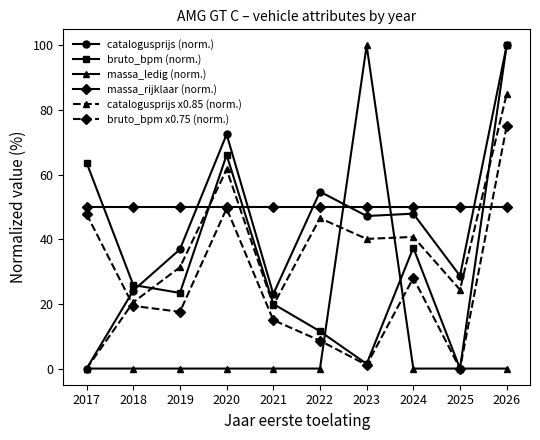

What is the sum of the massa_ledig (norm.) values at 2023 and 2017?

100.0